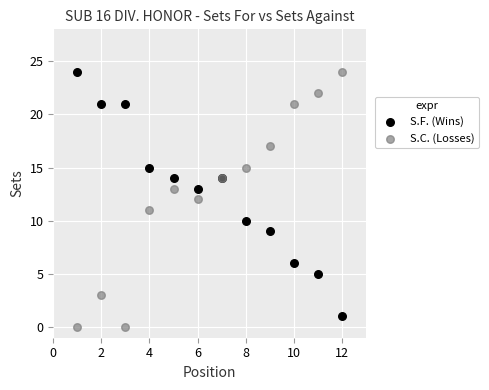

What is the X range (max minus min) for the scatter plot?

11